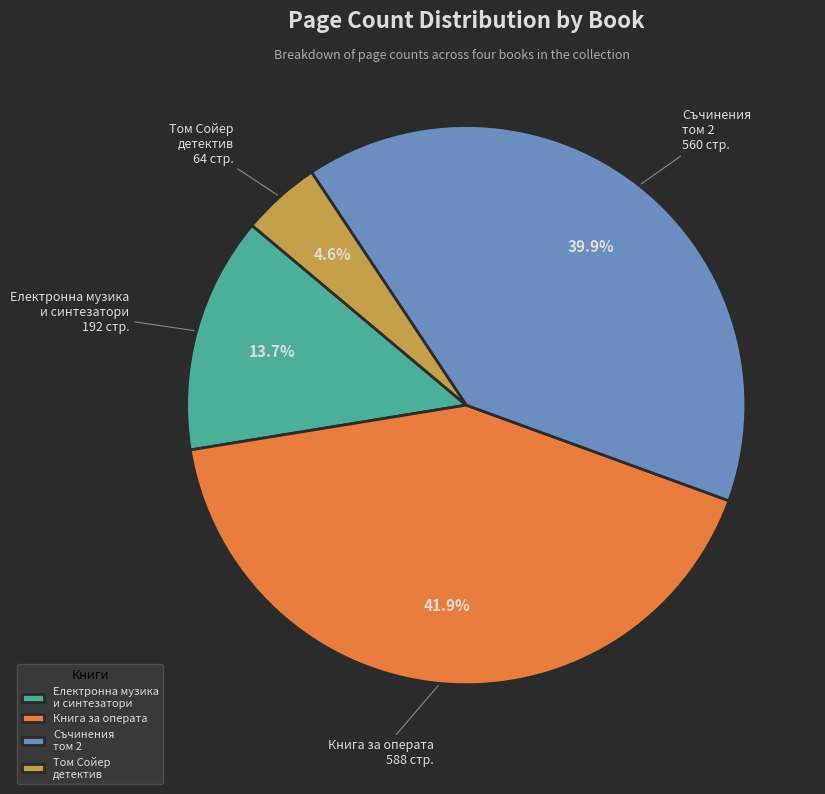

What is the ratio of the value at Електронна музика и синтезатори to the value at Том Сойер детектив?

3.0